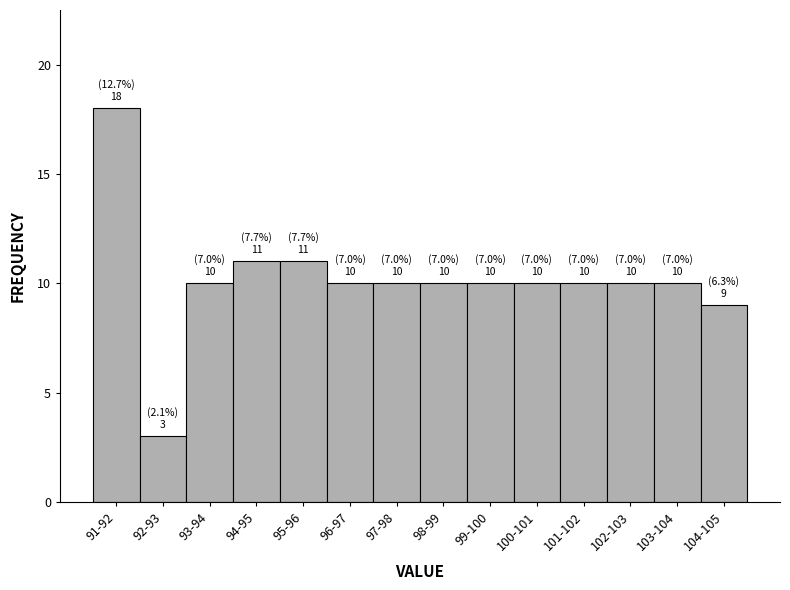

Reading left to right, extract all data points from this chart.

18	3	10	11	11	10	10	10	10	10	10	10	10	9